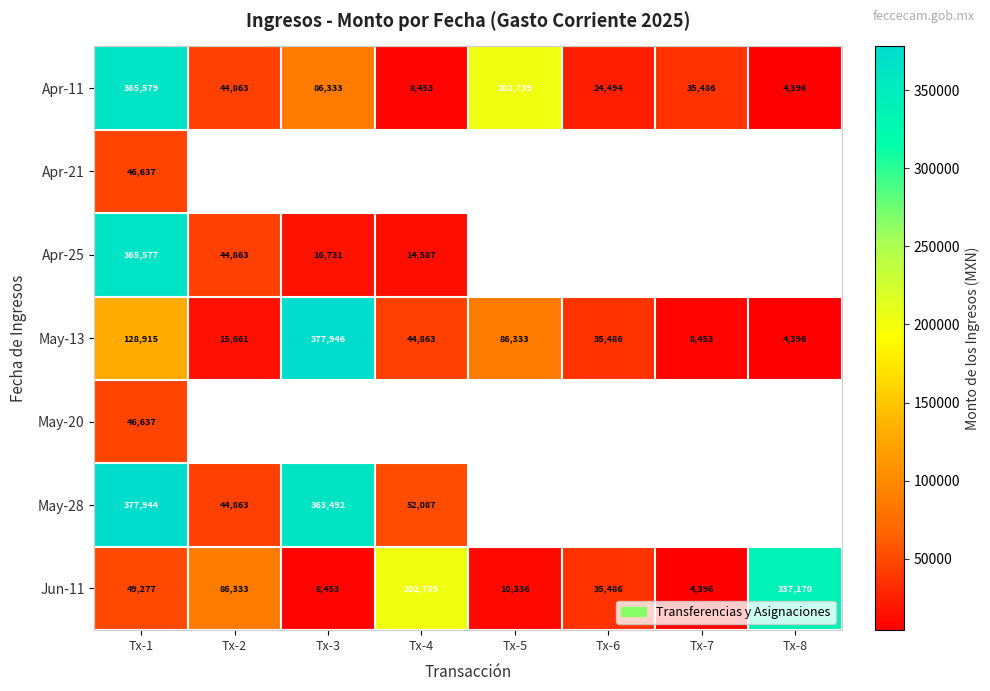

Where is May-13 nearest to the value 191171?

Tx-1